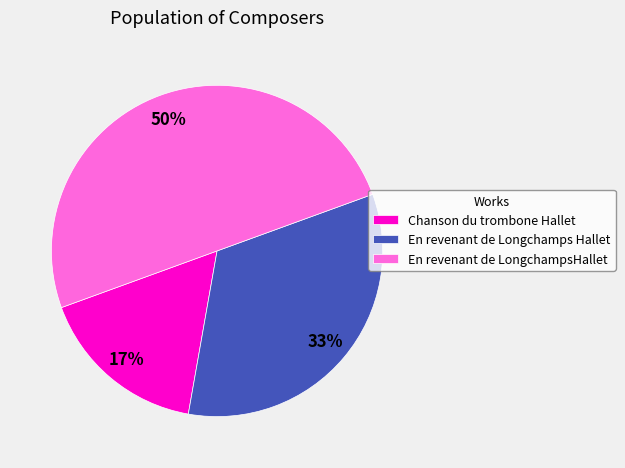

Is it true that En revenant de LongchampsHallet is 50% of the pie?

True